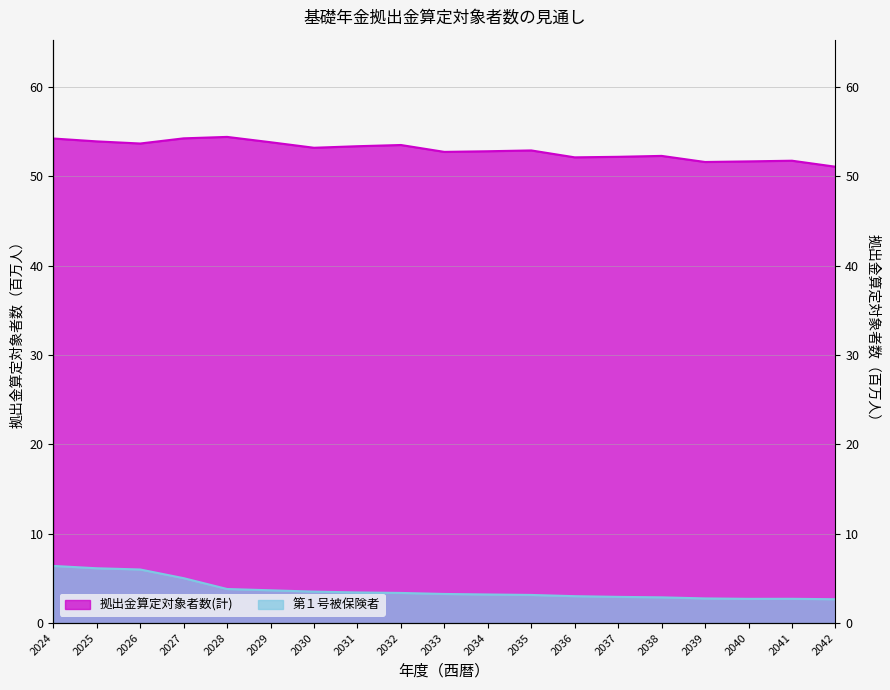

How many data points in 第１号被保険者 are above 3?

13